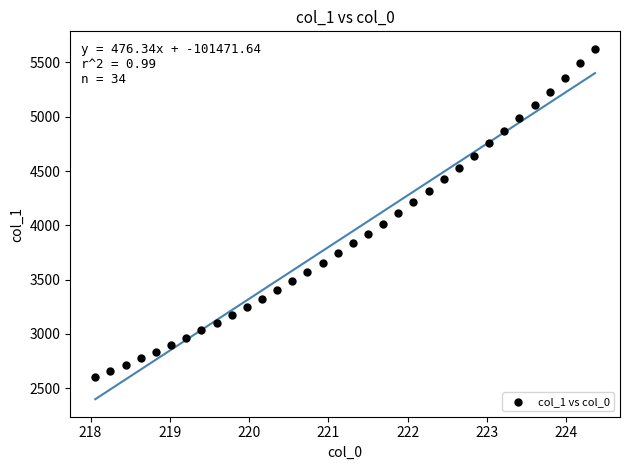

What is the range of X values (max minus min)?

6.3